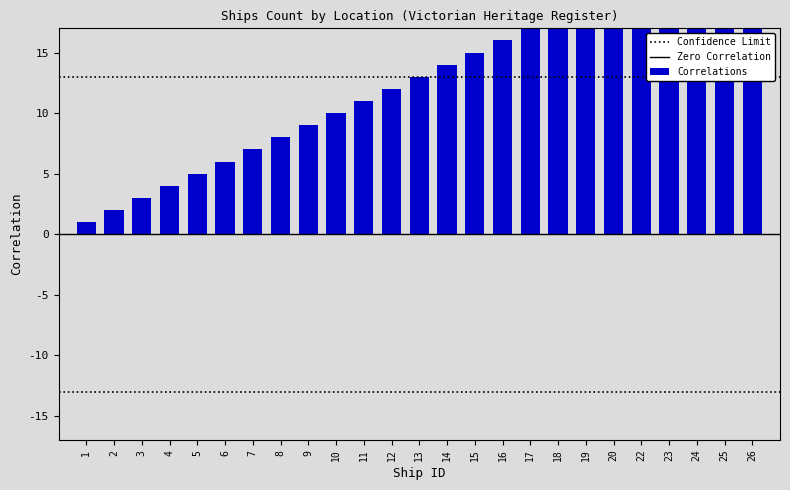

What is the difference between the maximum and minimum values?

25